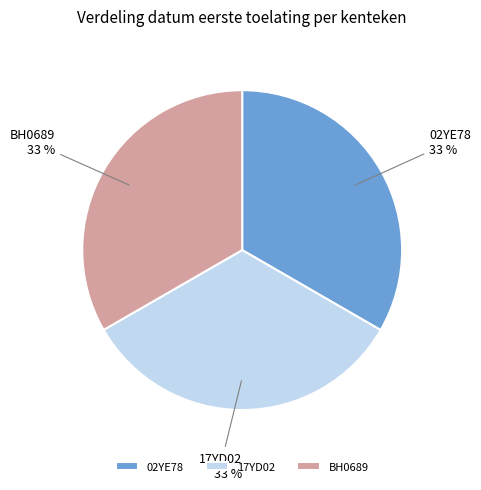

How many segments does this pie chart have?

3